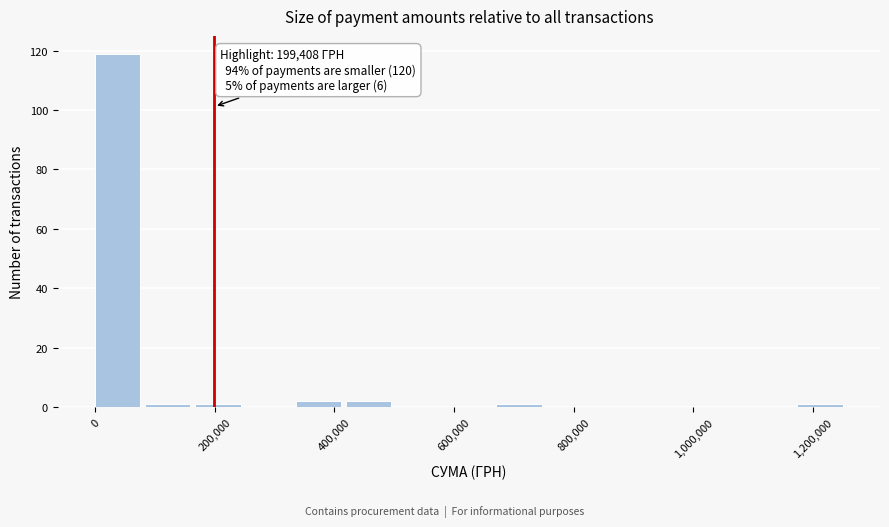

Which range on the x-axis has the tallest bar?

0 to 80000